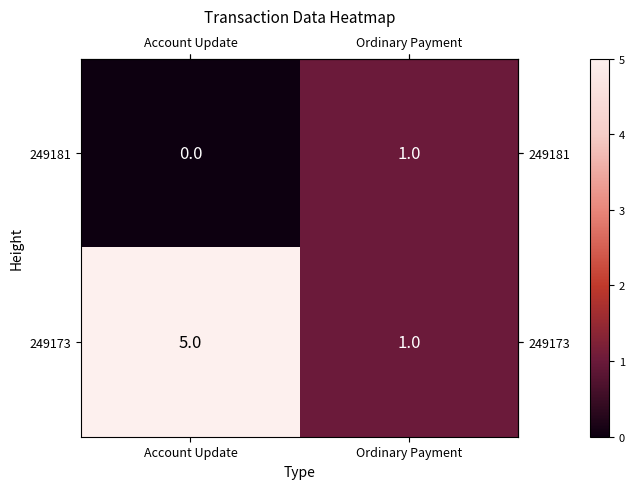

At Account Update, list the series in order from smallest to largest.

249181, 249173